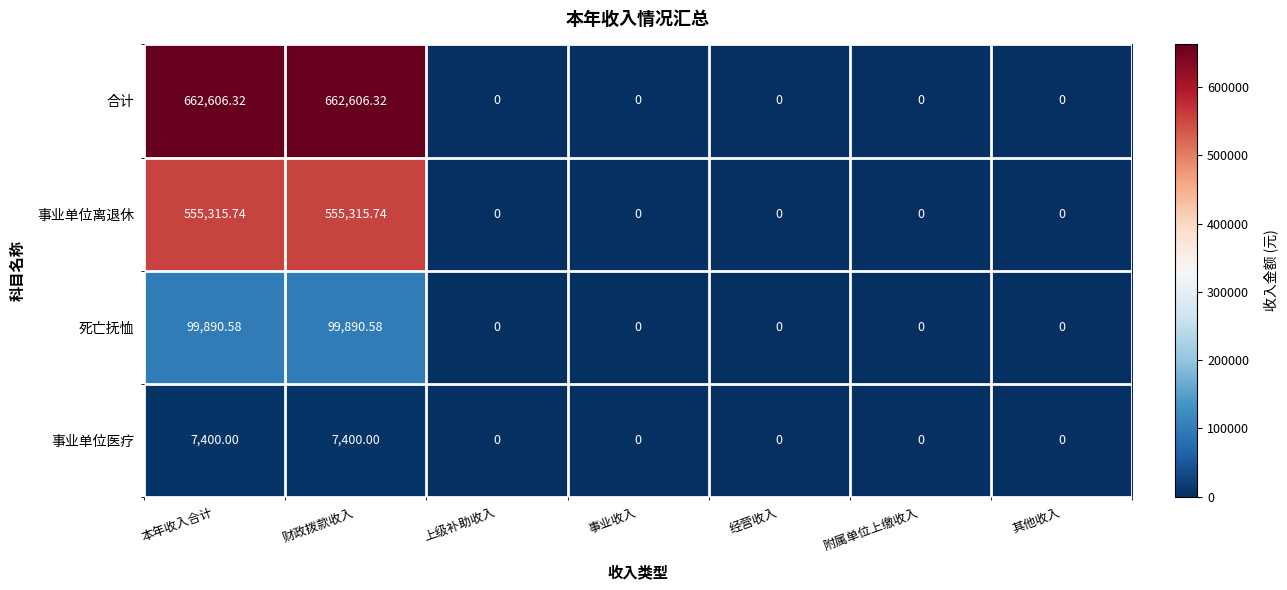

How many data points does each series have?

7